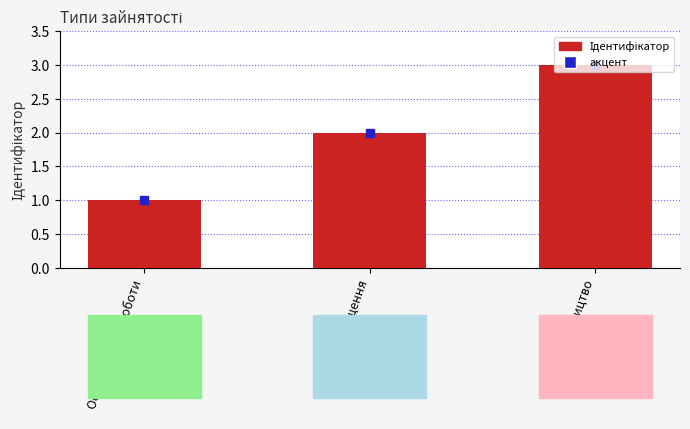

What is the sum of all values?

6